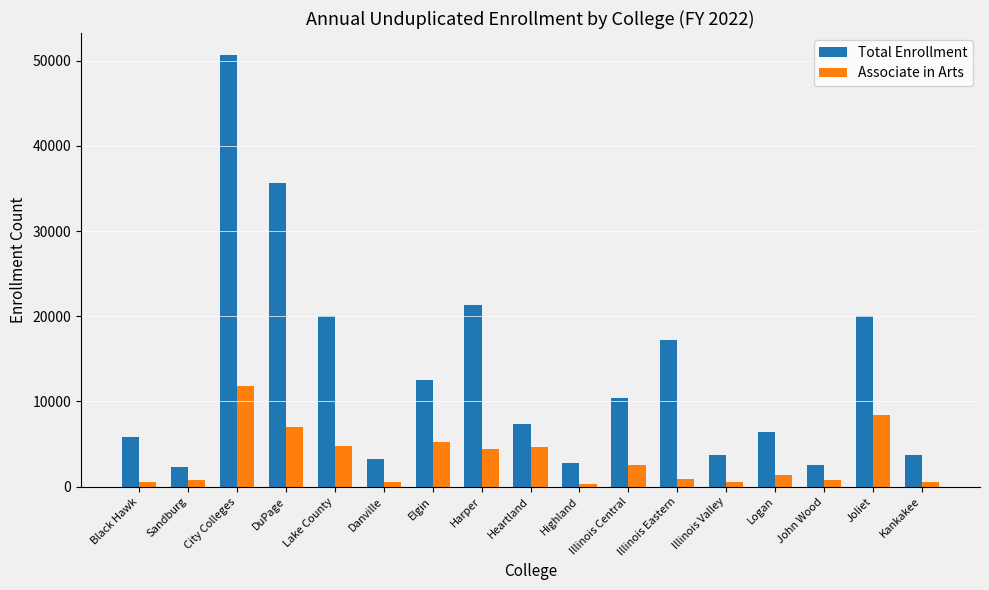

List the series in order of their peak value, highest first.

Total Enrollment, Associate in Arts